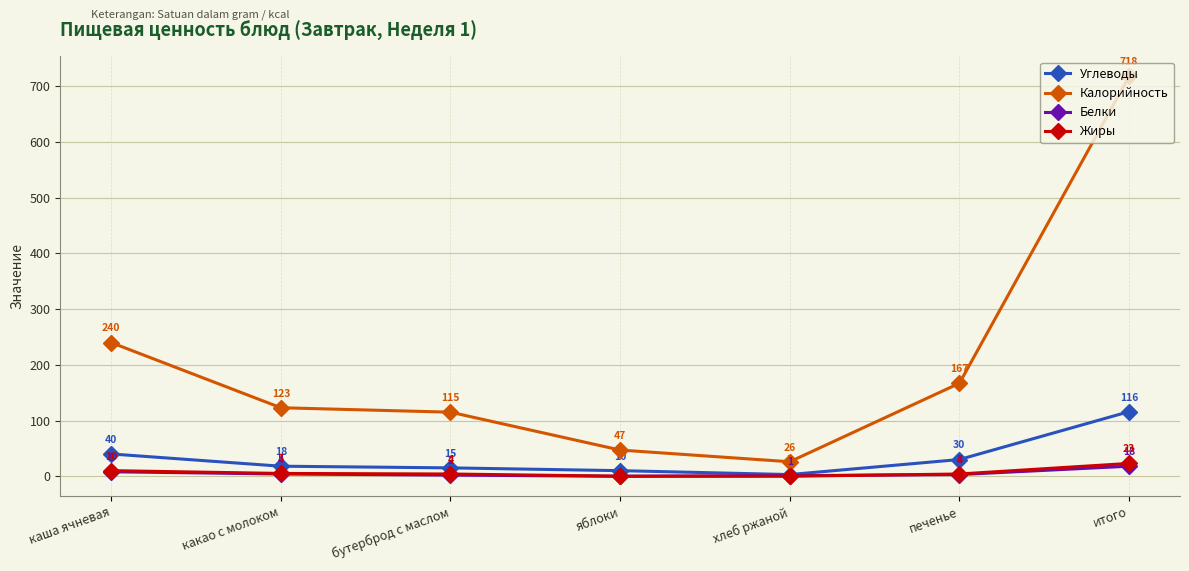

Which series has the largest range (max minus min)?

Калорийность